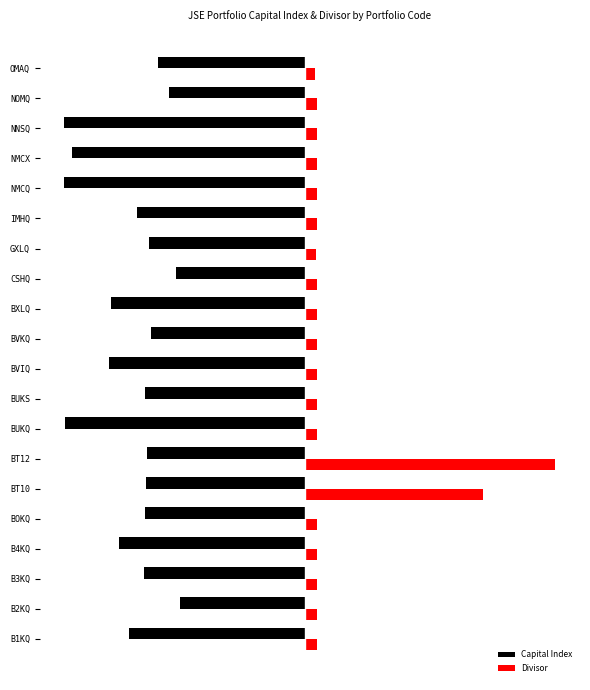

Reading left to right, what are all the values shown in this chart?

Capital Index: -9.6	-6.8	-8.8	-10.1	-8.7	-8.6	-8.6	-13.1	-8.7	-10.7	-8.4	-10.6	-7.0	-8.5	-9.2	-13.1	-12.7	-13.1	-7.4	-8.0
Divisor: 0.7	0.7	0.7	0.7	0.7	9.7	13.7	0.7	0.7	0.7	0.7	0.7	0.7	0.6	0.7	0.7	0.7	0.7	0.7	0.6